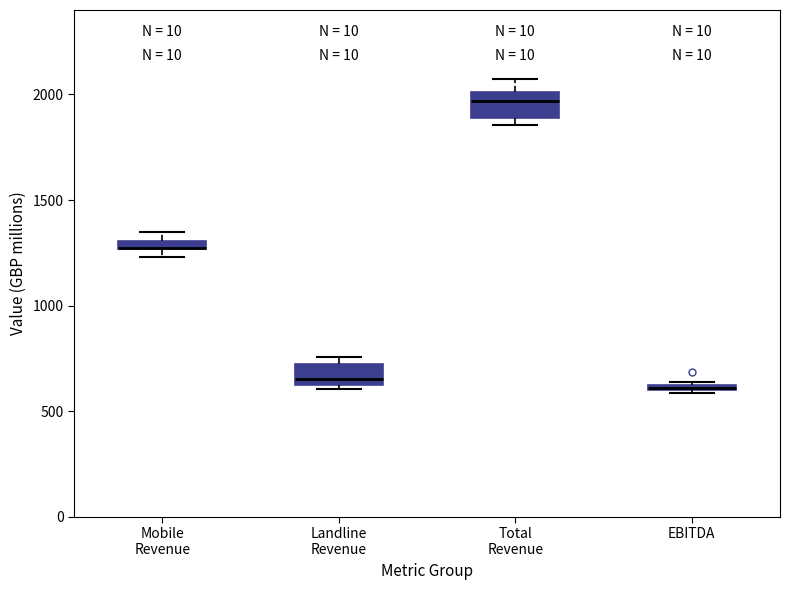

Where is the lower edge of the box for EBITDA on the y-axis? The values are not printed on the chart, so give them approximately, as read against the axis.

600